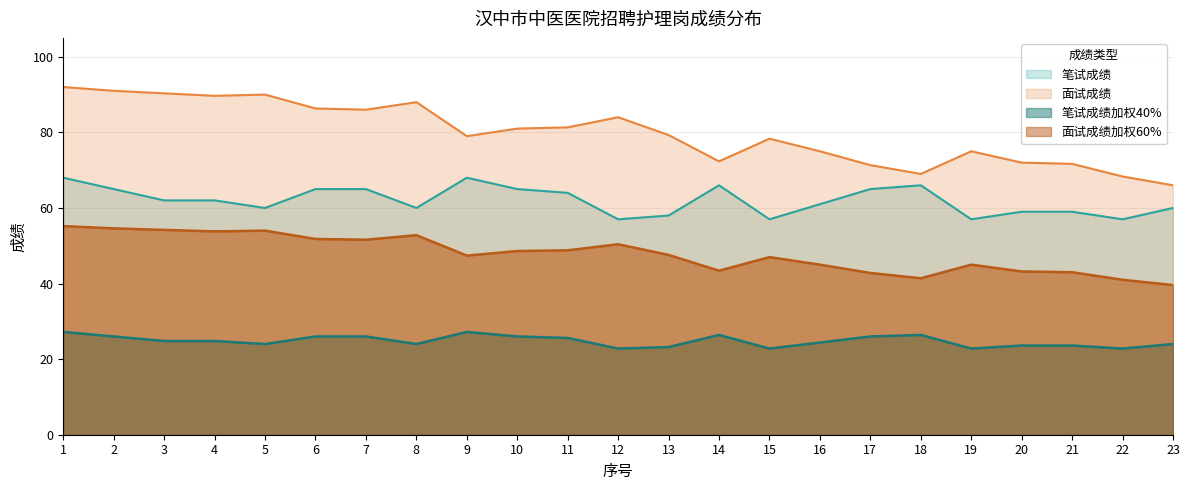

At which category is the sum across all series the highest?

1